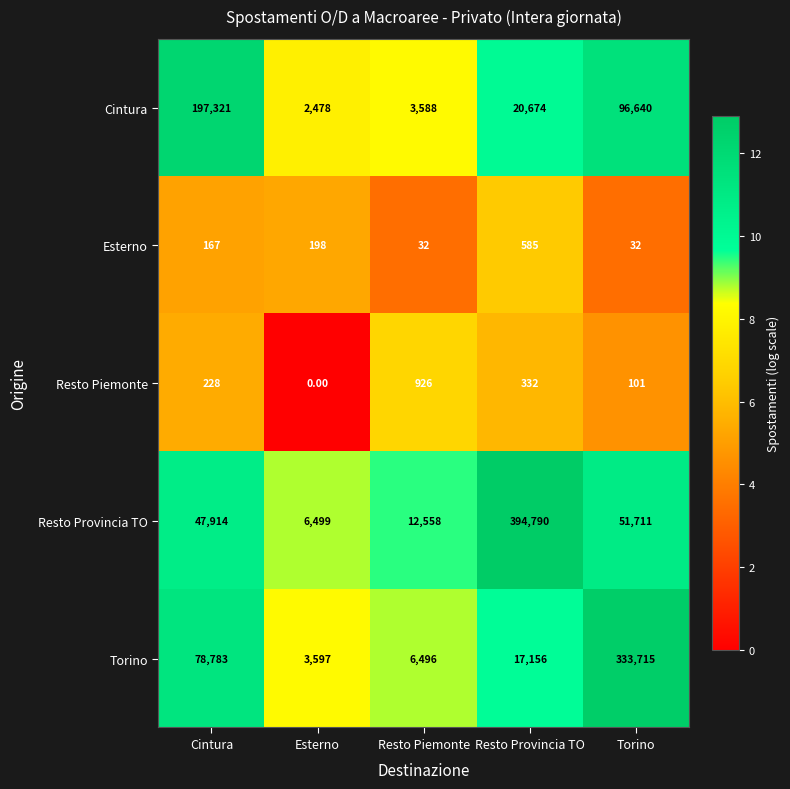

What is the difference between the highest and lowest values at Resto Provincia TO?

394458